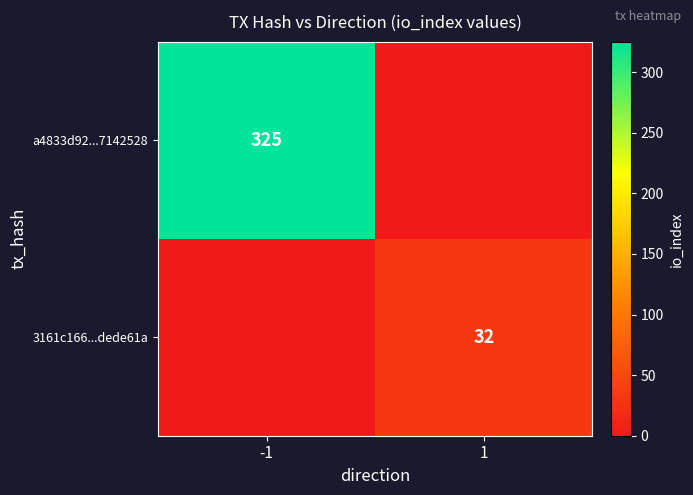

The a4833d92...7142528 series shows 325 at -1. True or false?

True